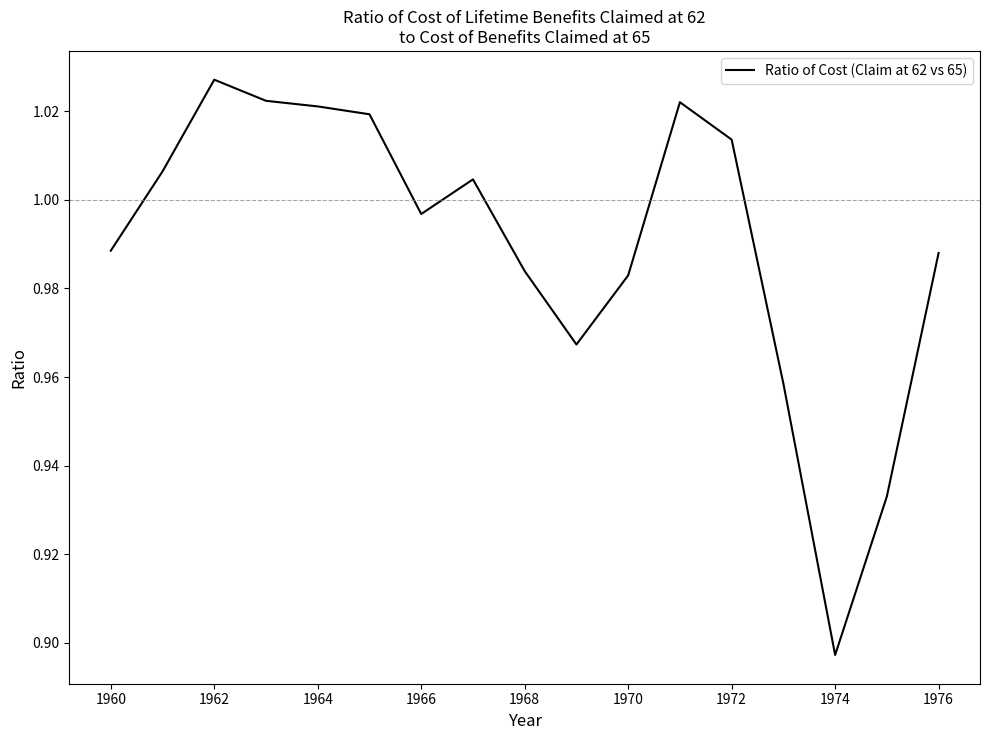

Does the chart display data point markers on the line(s)?

No